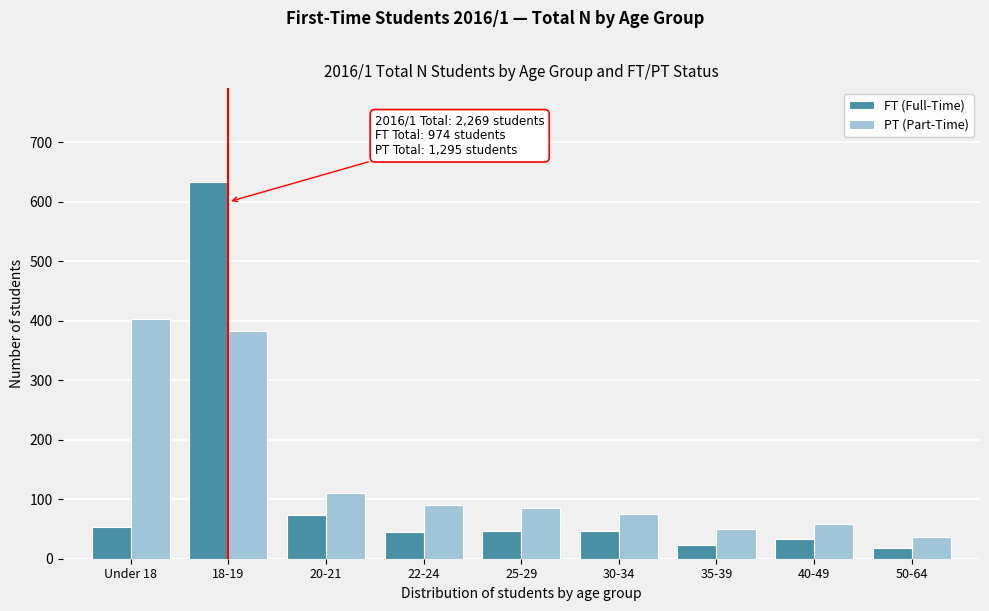

Rank the series by their maximum value, from highest to lowest.

FT (Full-Time), PT (Part-Time)